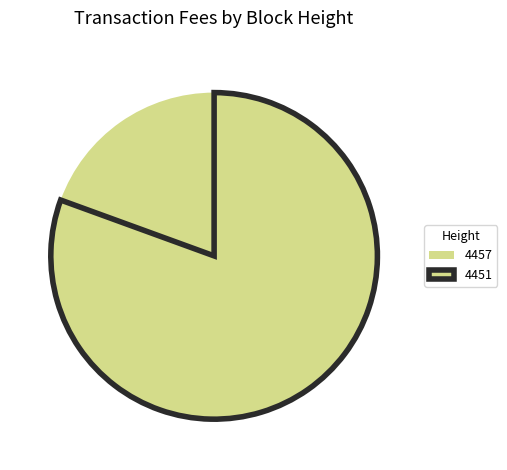

To the nearest percent, what percentage of the pie is 4457?

19%